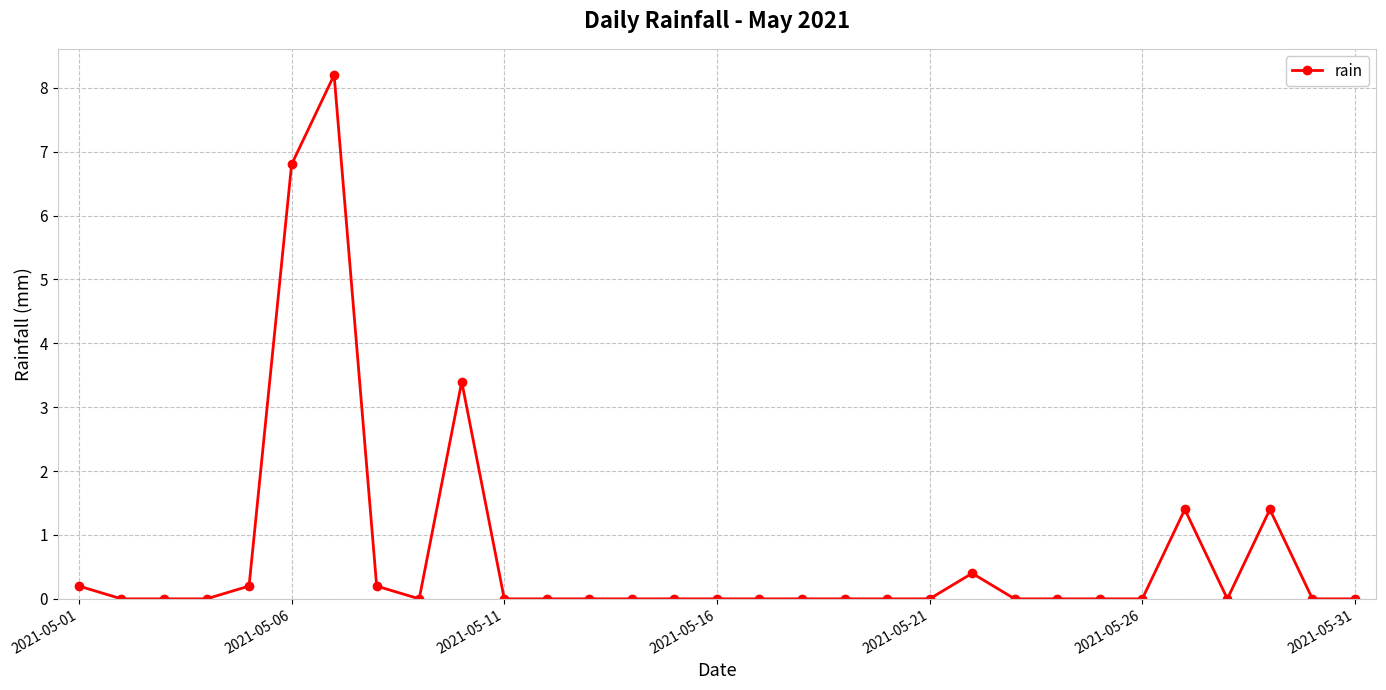

What is the value of the 27th point from the left?

1.4